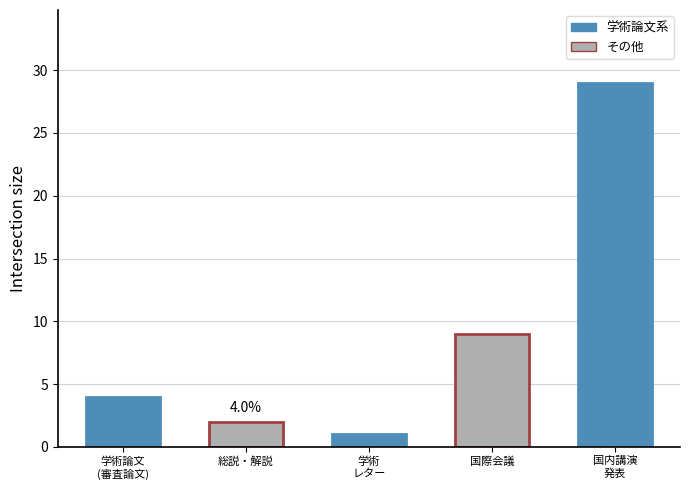

What is the sum of the values at 学術論文
(審査論文) and 総説・解説?

6